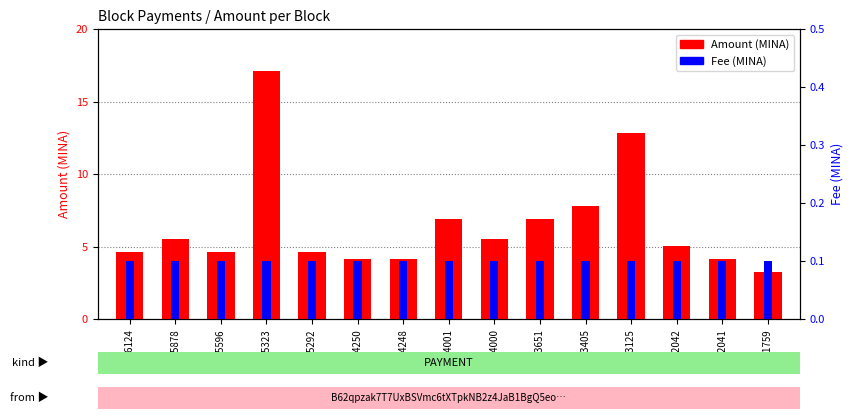

What is the average value of the Fee (MINA) series?

0.1